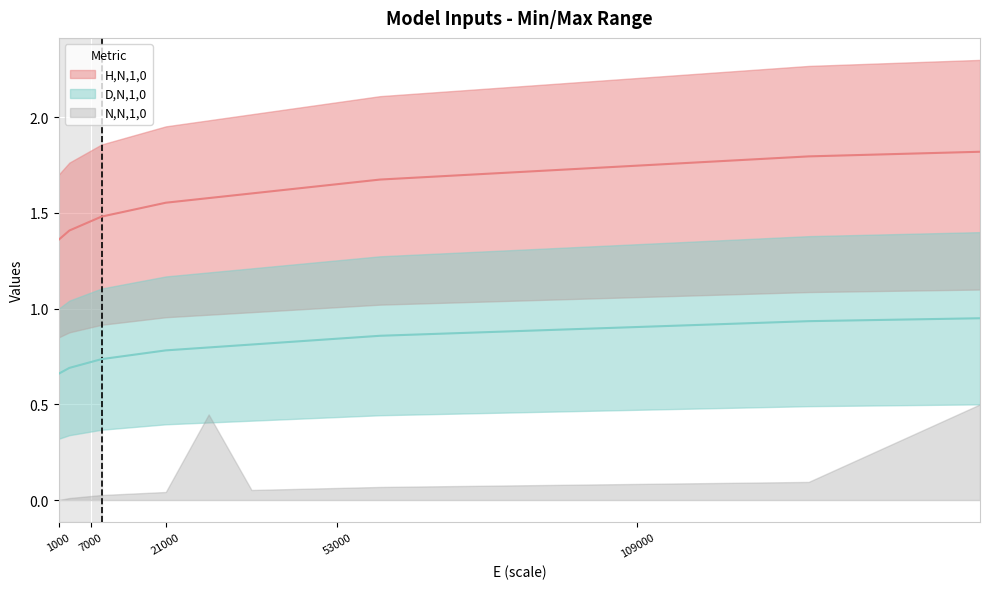

The value of H,N,1,0 line at 14 is 0.7. True or false?

False